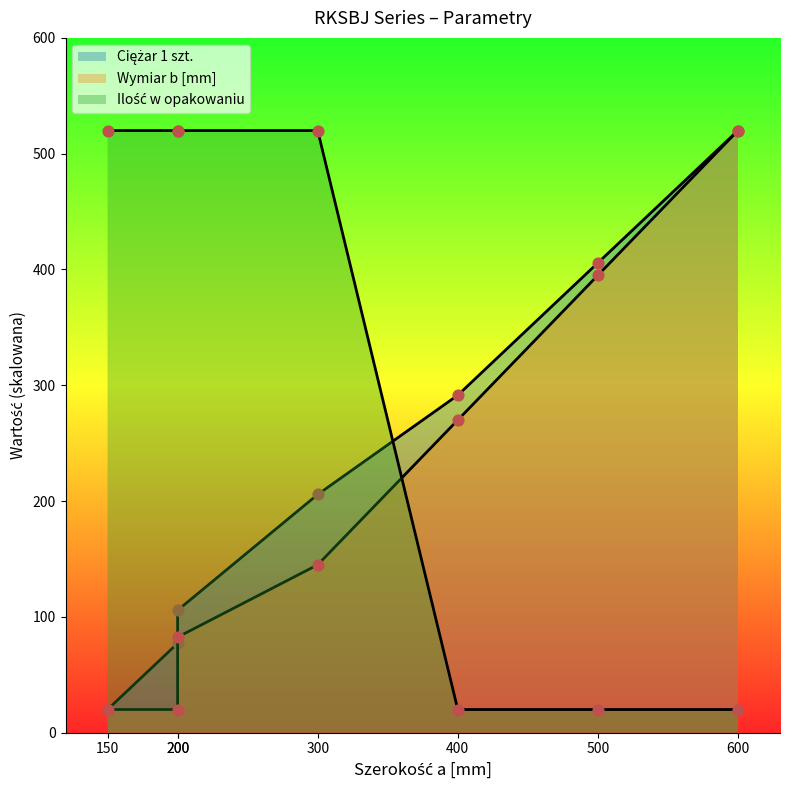

Which series has the largest Y range (max minus min)?

Ciężar 1 szt.